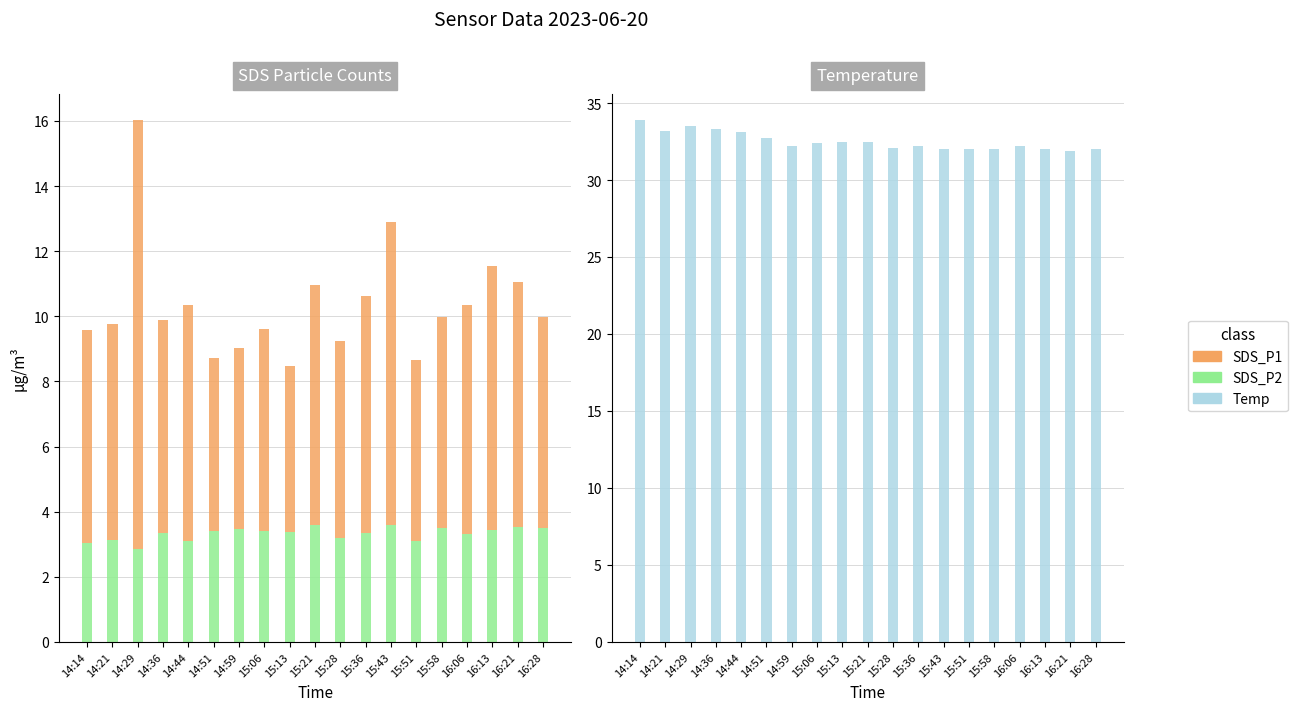

What is the spread (max minus min) of values at 14:14?

30.8